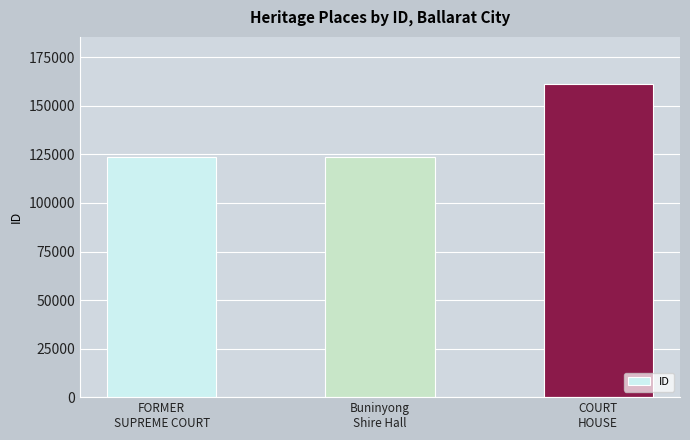

What is the difference between the maximum and minimum values?

37824